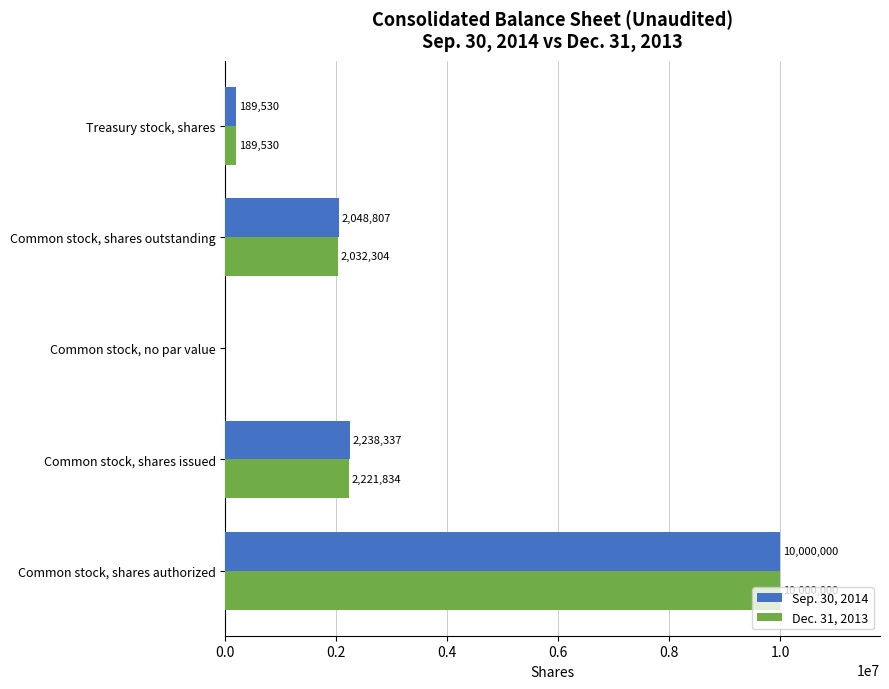

What is the sum of all Sep. 30, 2014 values?

14476674